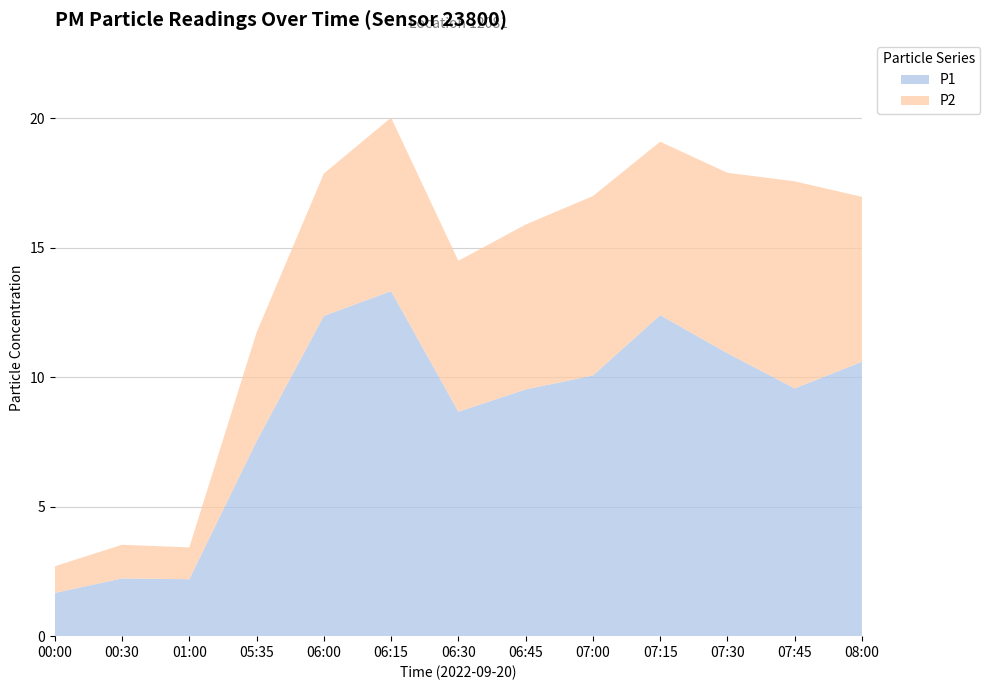

Reading left to right, transcribe all the data shown in this chart.

P1: 00:00=1.7	00:30=2.2	01:00=2.2	05:35=7.5	06:00=12.4	06:15=13.3	06:30=8.7	06:45=9.5	07:00=10.1	07:15=12.4	07:30=10.9	07:45=9.6	08:00=10.6
P2: 00:00=1.0	00:30=1.3	01:00=1.2	05:35=4.2	06:00=5.5	06:15=6.7	06:30=5.8	06:45=6.4	07:00=6.9	07:15=6.7	07:30=7.0	07:45=8.0	08:00=6.4